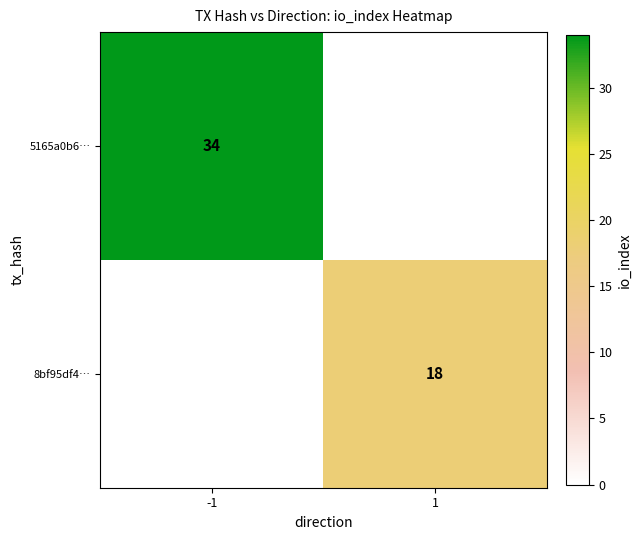

Which category has the lowest value across all series?

1